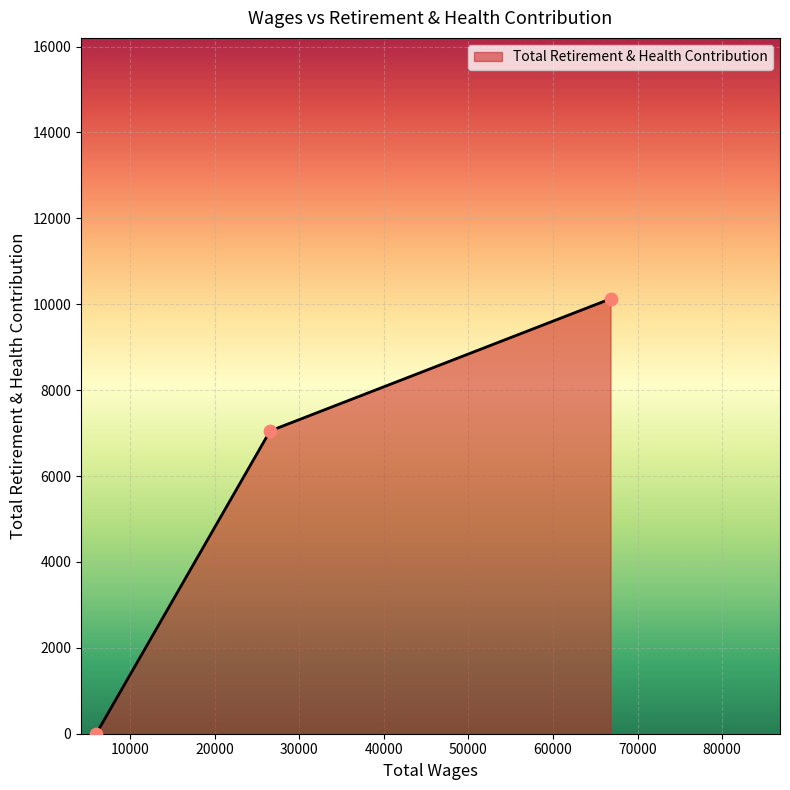

What is the sum of all values?

17176